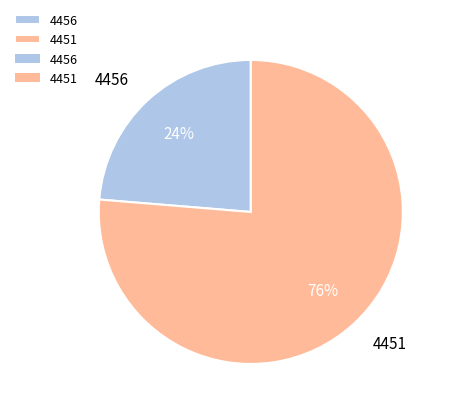

Rank the categories by value from lowest to highest.

4456, 4451